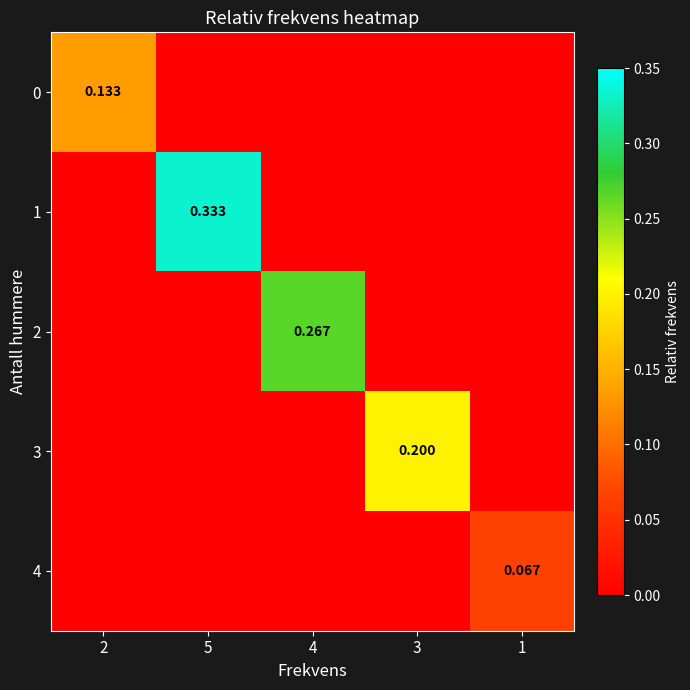

Is the value of 4 at 2 greater than the value of 3 at 2?

No